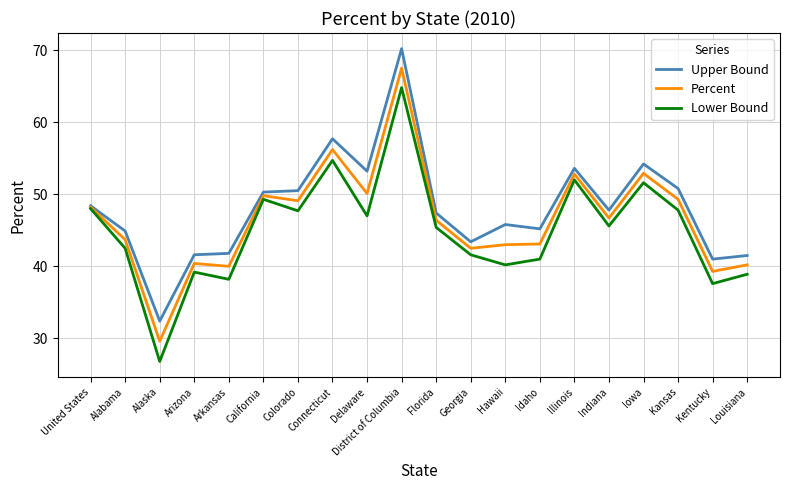

Is the value of Percent at Kansas greater than the value of Upper Bound at Iowa?

No